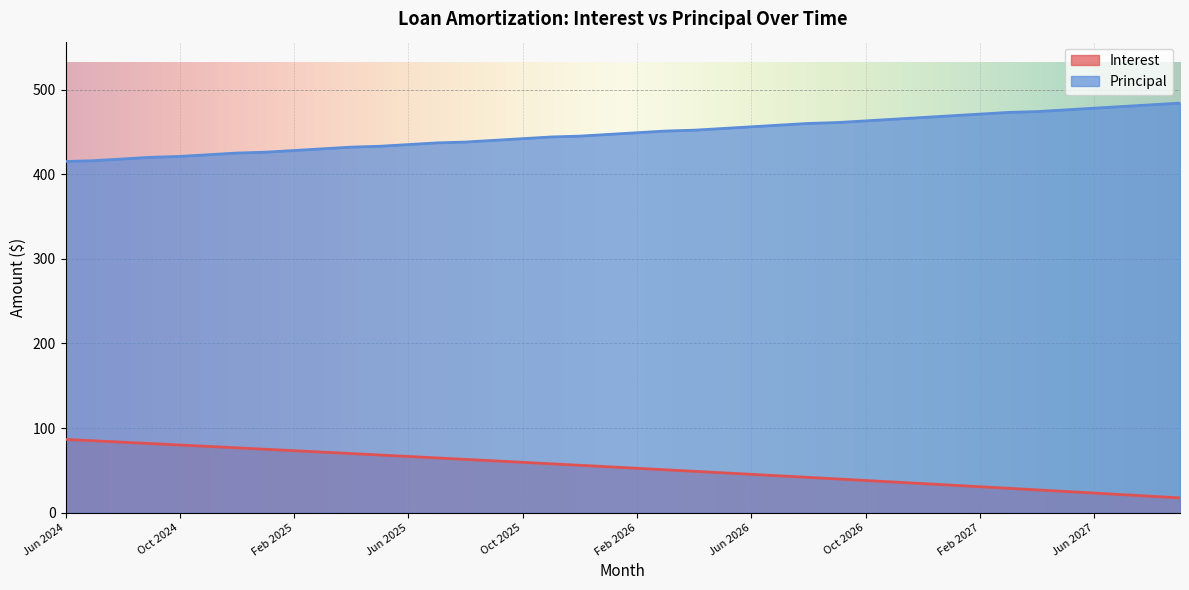

How many values in the Interest series are below 54?

20